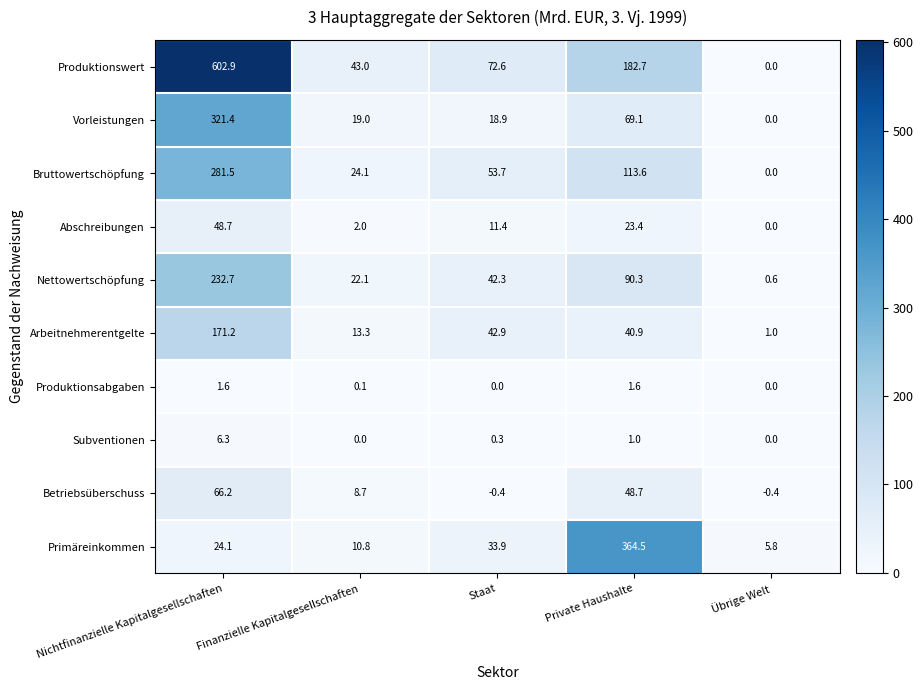

At which label does Primäreinkommen reach its minimum?

Übrige Welt